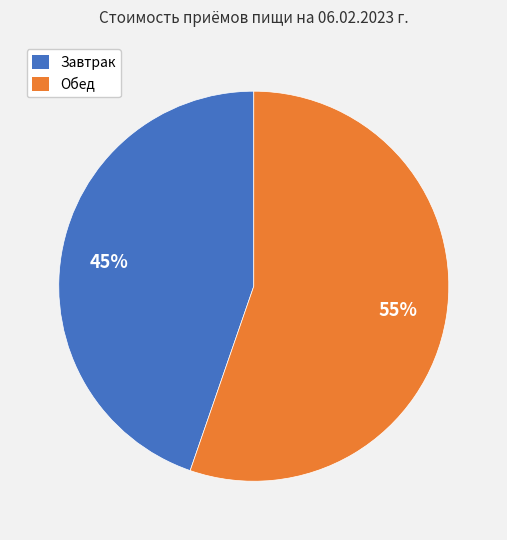

Rank the categories by value from highest to lowest.

Обед, Завтрак